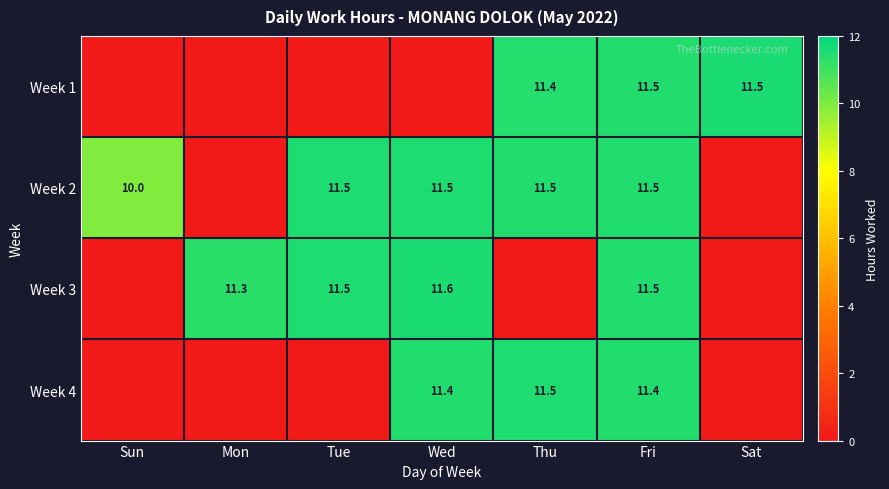

The Week 4 series shows 18.9 at Wed. True or false?

False